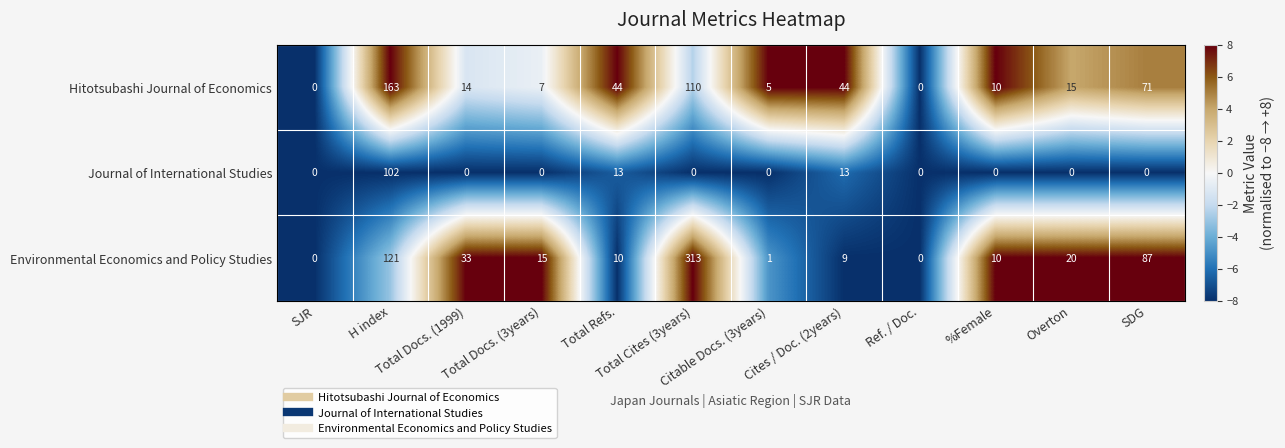

Count the Journal of International Studies values in the range 0 to 13.

11